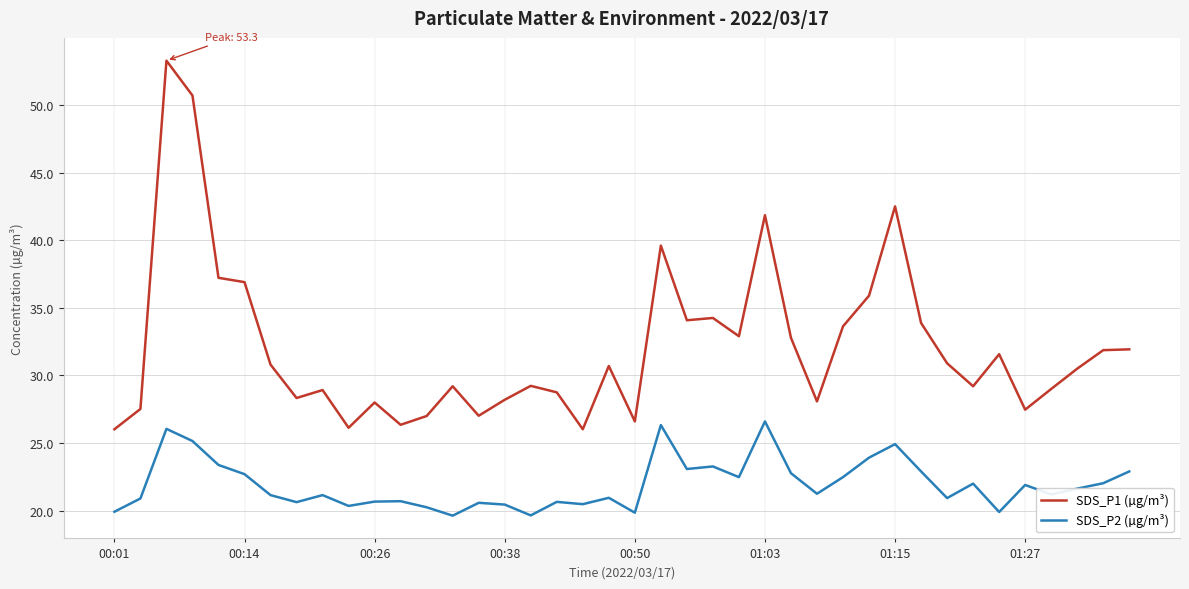

True or false: SDS_P2 (µg/m³) and SDS_P1 (µg/m³) cross at least once.

False